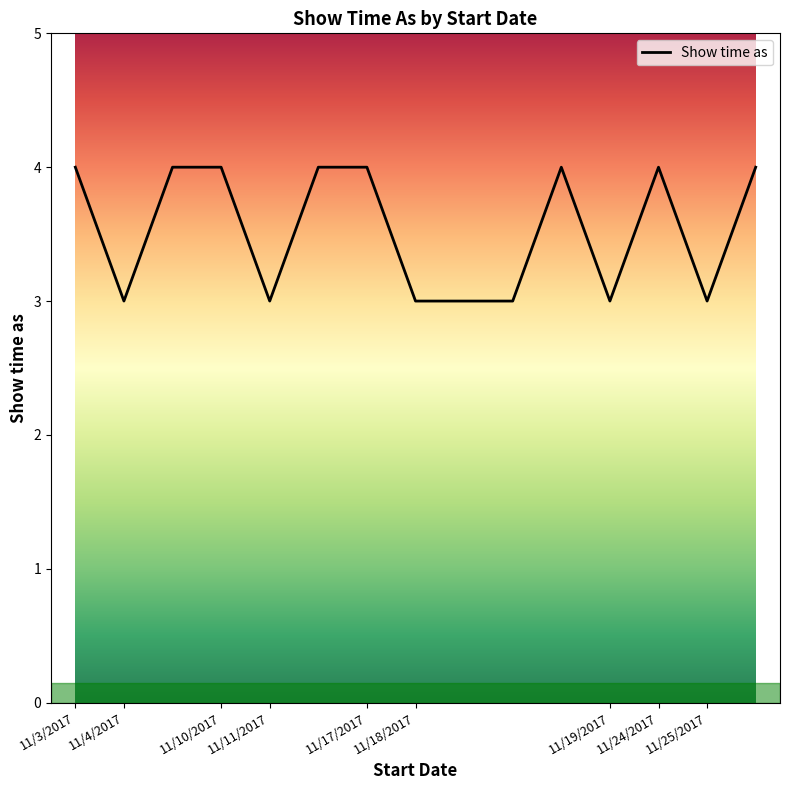

What is the greatest value displayed?

4